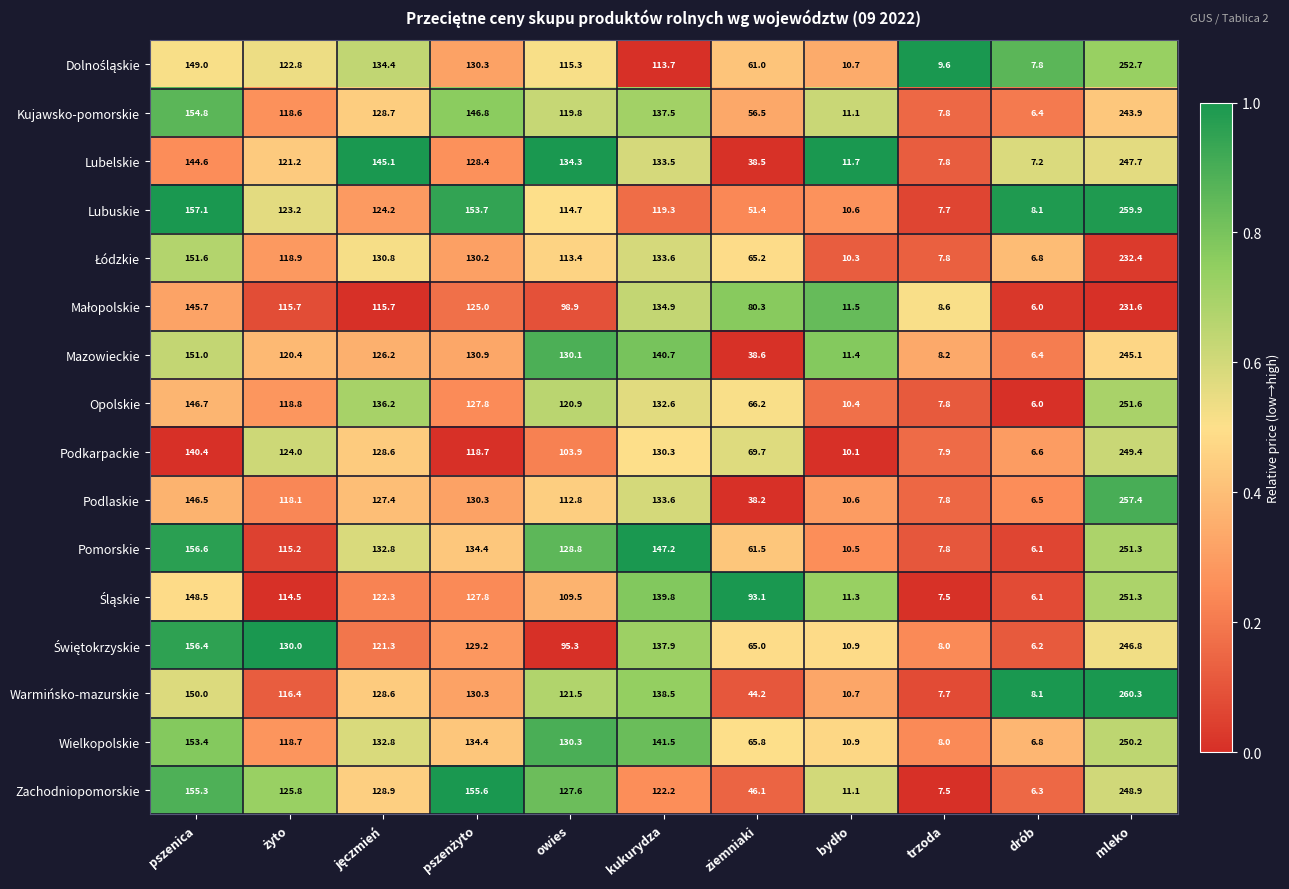

The value of Lubelskie at ziemniaki is 54.0. True or false?

False